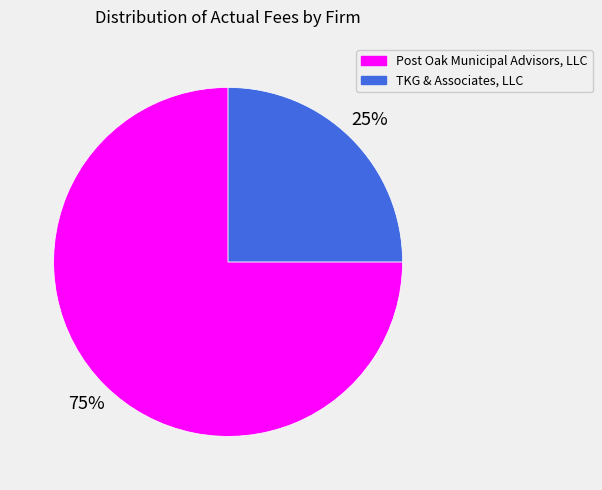

How many segments does this pie chart have?

2